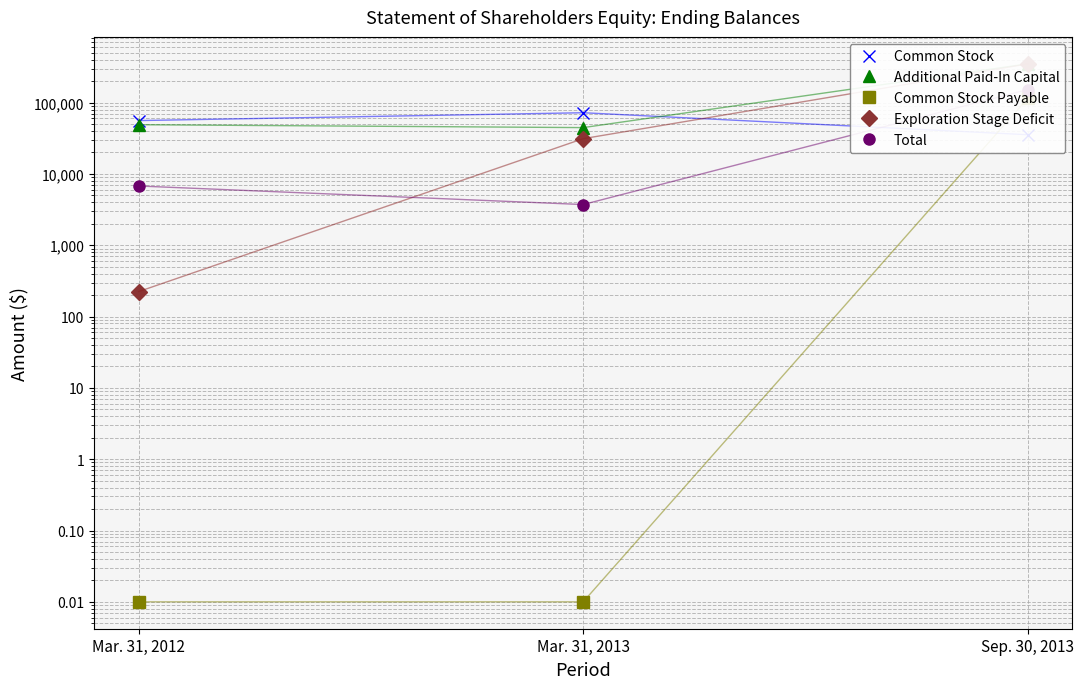

Reading left to right, transcribe all the data shown in this chart.

Common Stock: Mar. 31, 2012=56000.0	Mar. 31, 2013=72160.0	Sep. 30, 2013=35460.0
Additional Paid-In Capital: Mar. 31, 2012=49000.0	Mar. 31, 2013=44646.0	Sep. 30, 2013=350417.0
Common Stock Payable: Mar. 31, 2012=0.0	Mar. 31, 2013=0.0	Sep. 30, 2013=115069.0
Exploration Stage Deficit: Mar. 31, 2012=224.0	Mar. 31, 2013=31236.0	Sep. 30, 2013=348416.0
Total: Mar. 31, 2012=6776.0	Mar. 31, 2013=3722.0	Sep. 30, 2013=152530.0